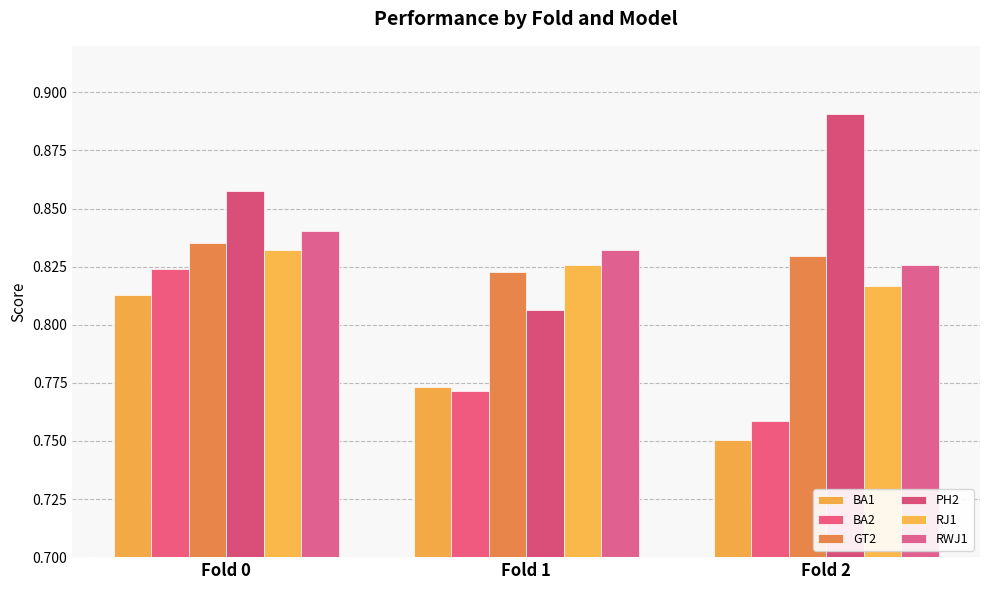

Which label corresponds to the smallest value in the chart?

Fold 2